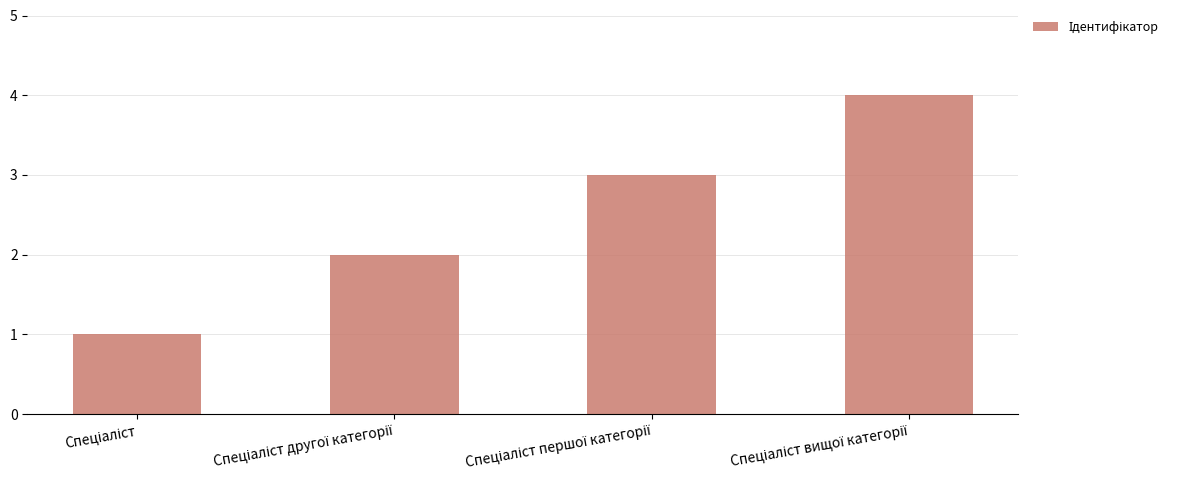

Are the bars grouped side by side (vs. stacked)?

No